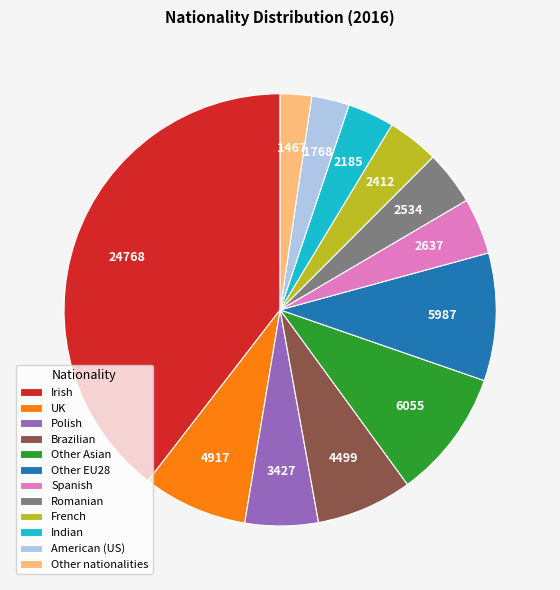

The Polish slice represents 5% of the pie. True or false?

True